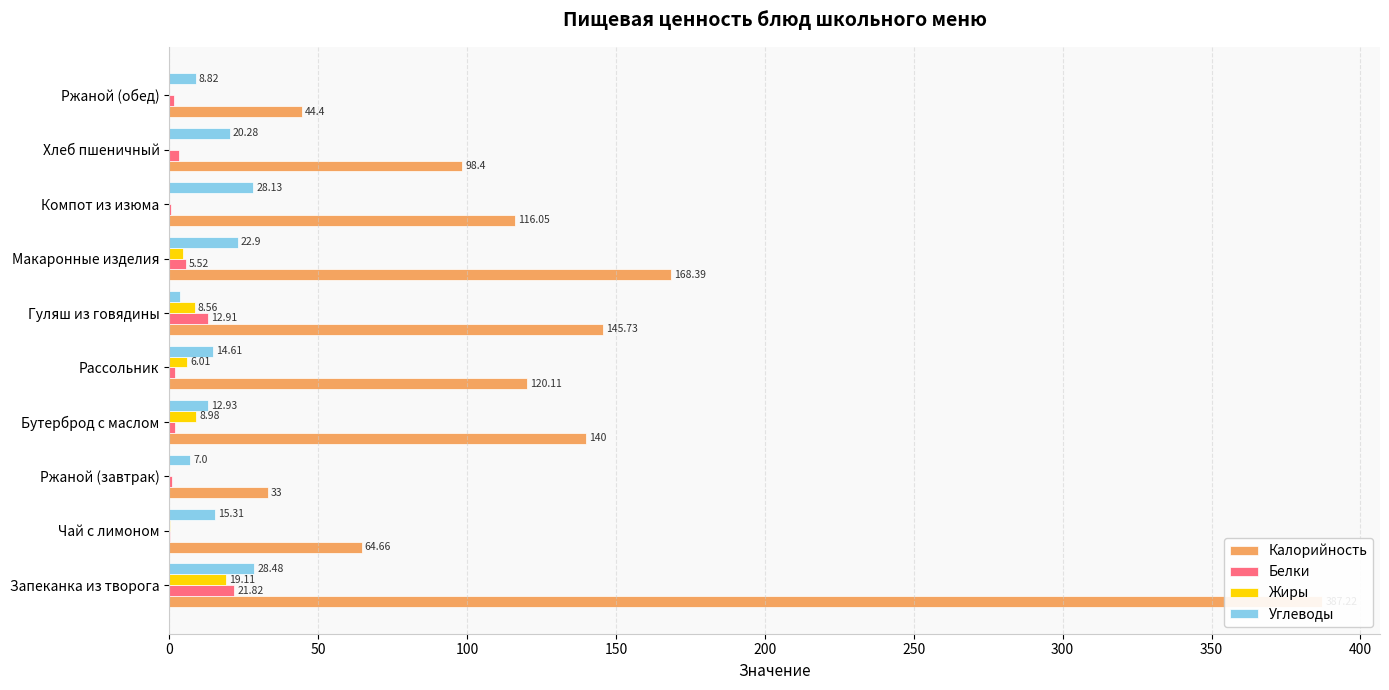

The Белки series shows 0.4 at Ржаной (завтрак). True or false?

False